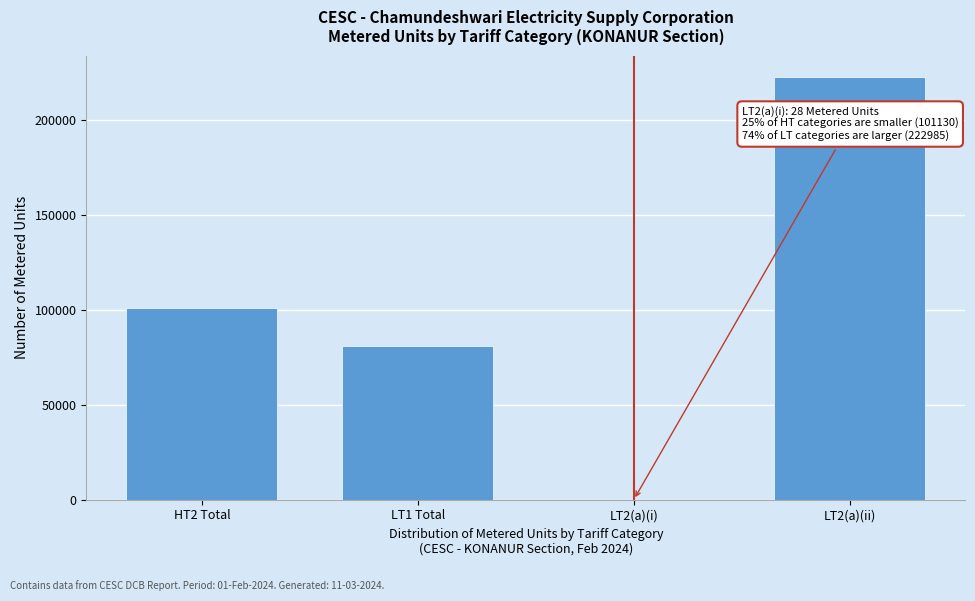

Reading left to right, what are all the values shown in this chart?

HT2 Total=101130	LT1 Total=80795	LT2(a)(i)=28	LT2(a)(ii)=222985